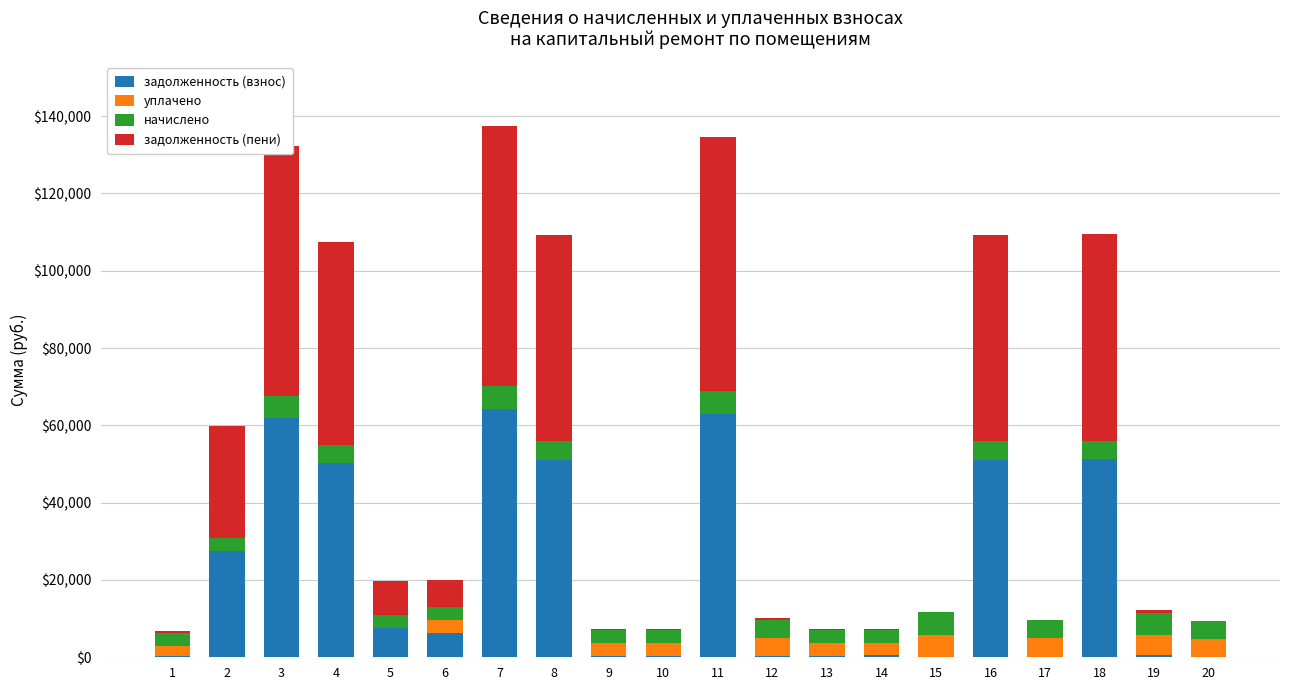

What is the highest value of the задолженность (взнос) series?

64362.8